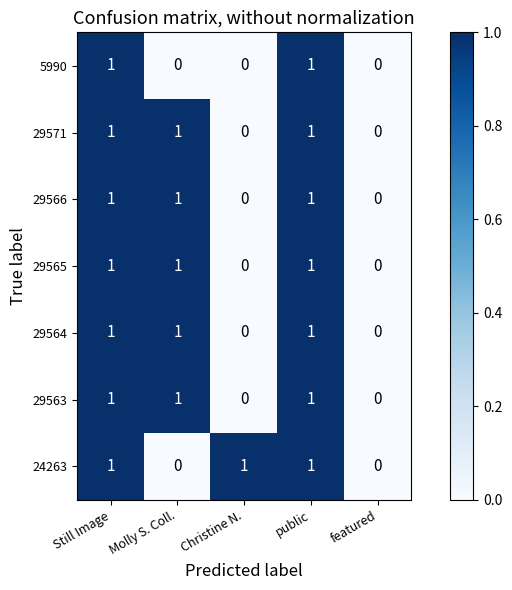

Is the value of 29563 at Christine N. greater than the value of 24263 at Christine N.?

No